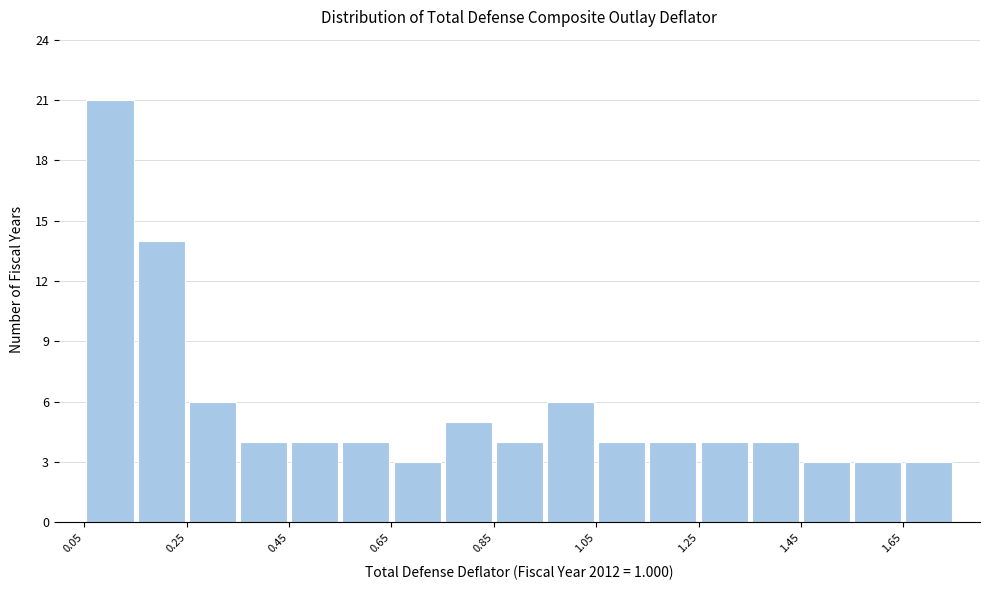

What is the height of the bar covering 1.65 to 1.75 on the x-axis? Neither the bar edges nor the heights are printed on the chart, so give them approximately, as read against the axes.

3